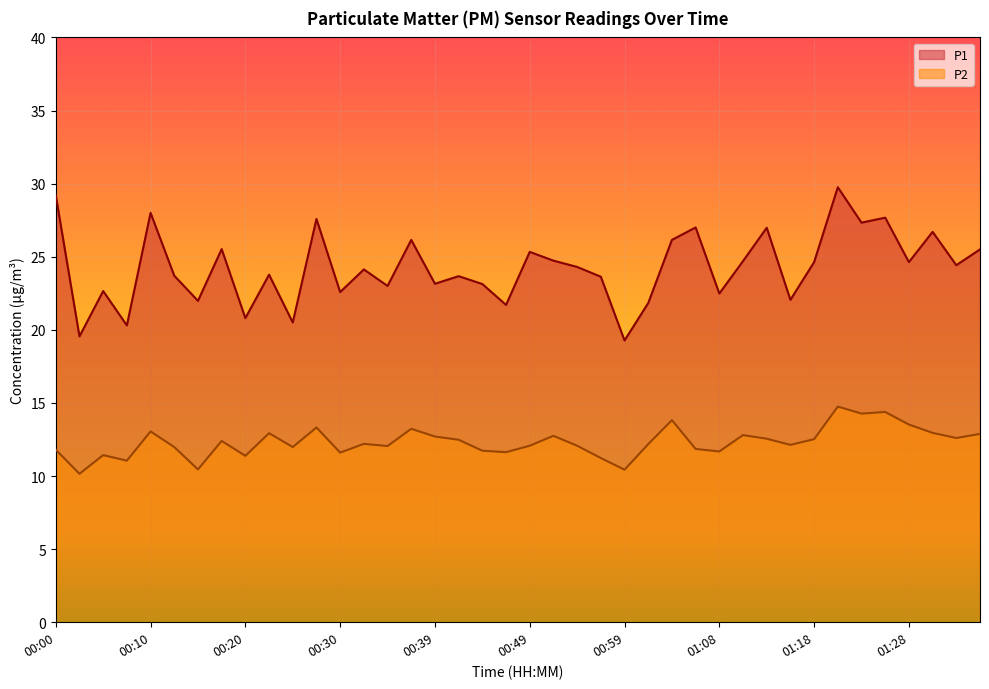

True or false: P1 and P2 intersect in this chart.

False